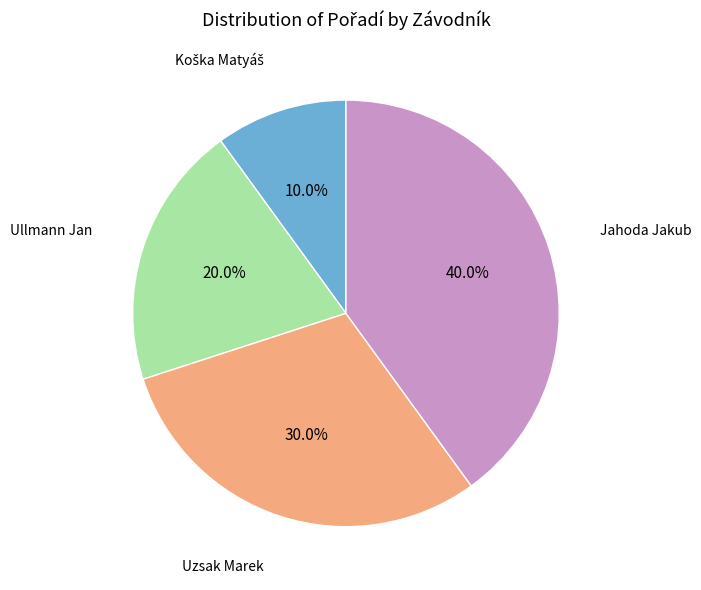

Does Jahoda Jakub account for over 50% of the chart?

No